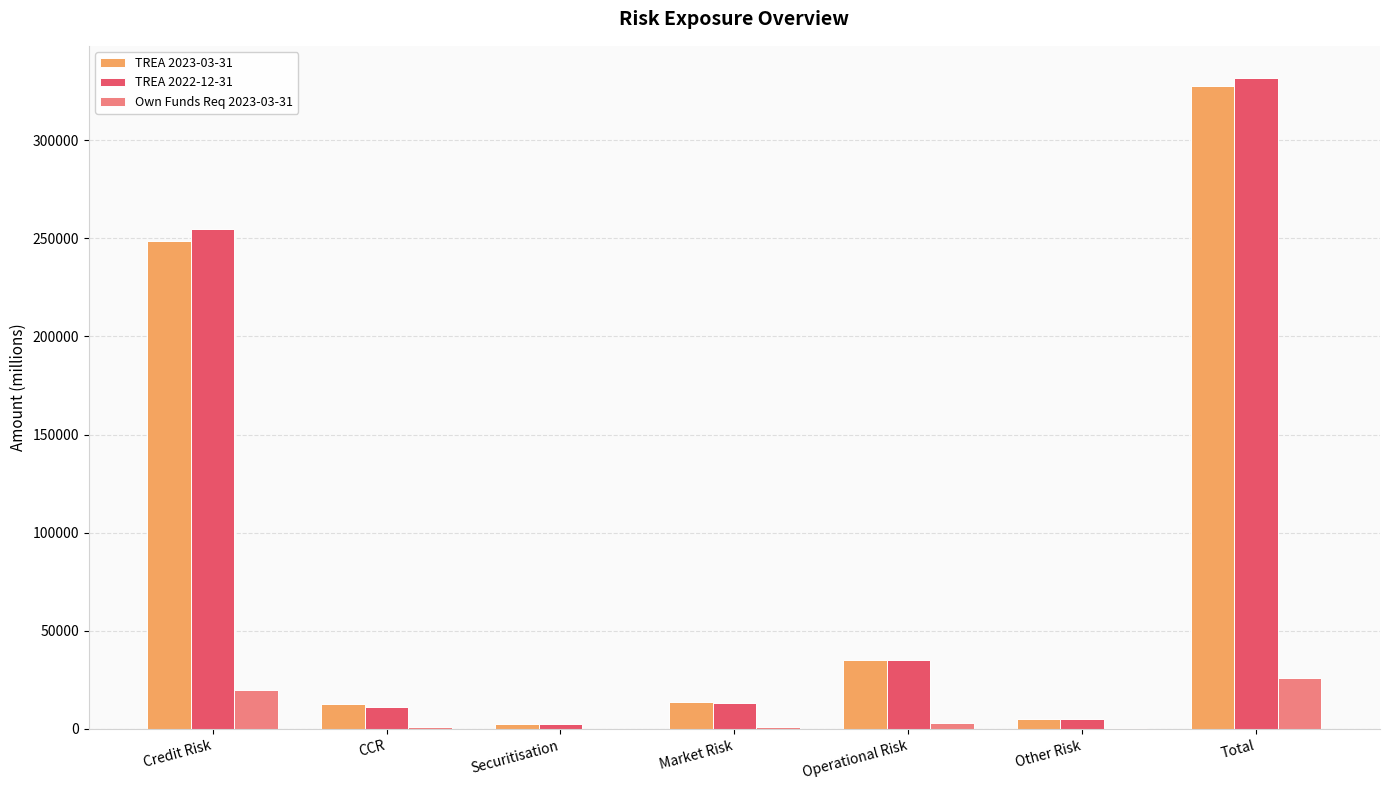

What is the sum of all TREA 2022-12-31 values?

653356.0